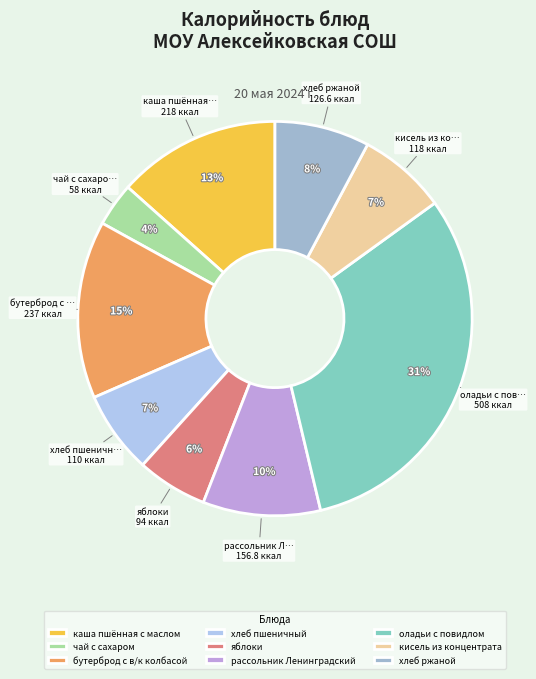

Count the number of slices in the pie.

9